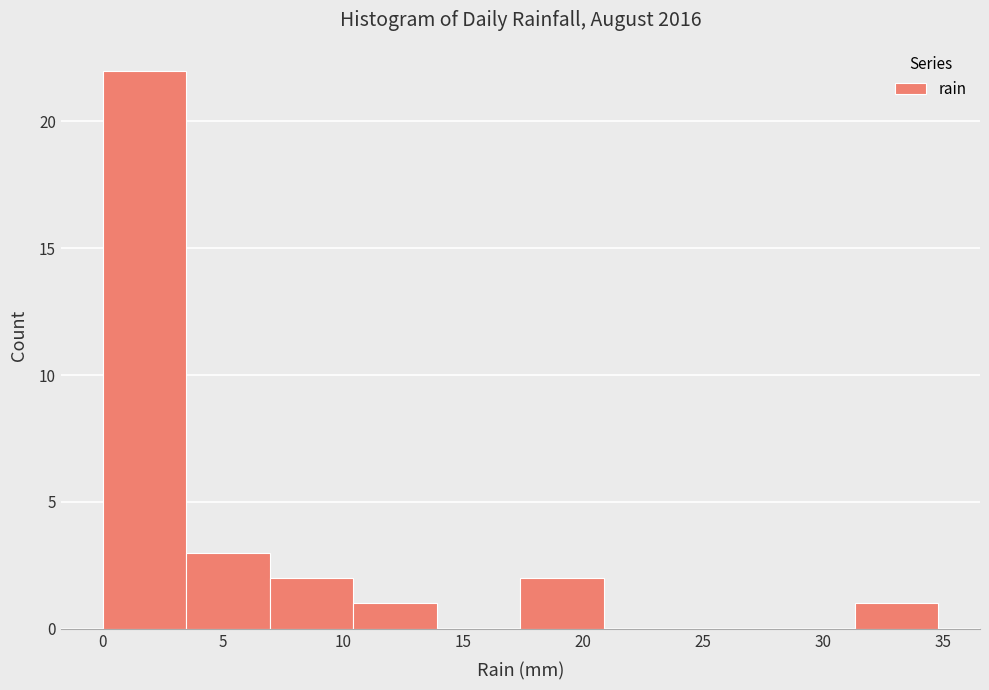

How tall is the bar that spans 17.5 to 21.0 on the x-axis? Neither the bar edges nor the heights are printed on the chart, so give them approximately, as read against the axes.

2